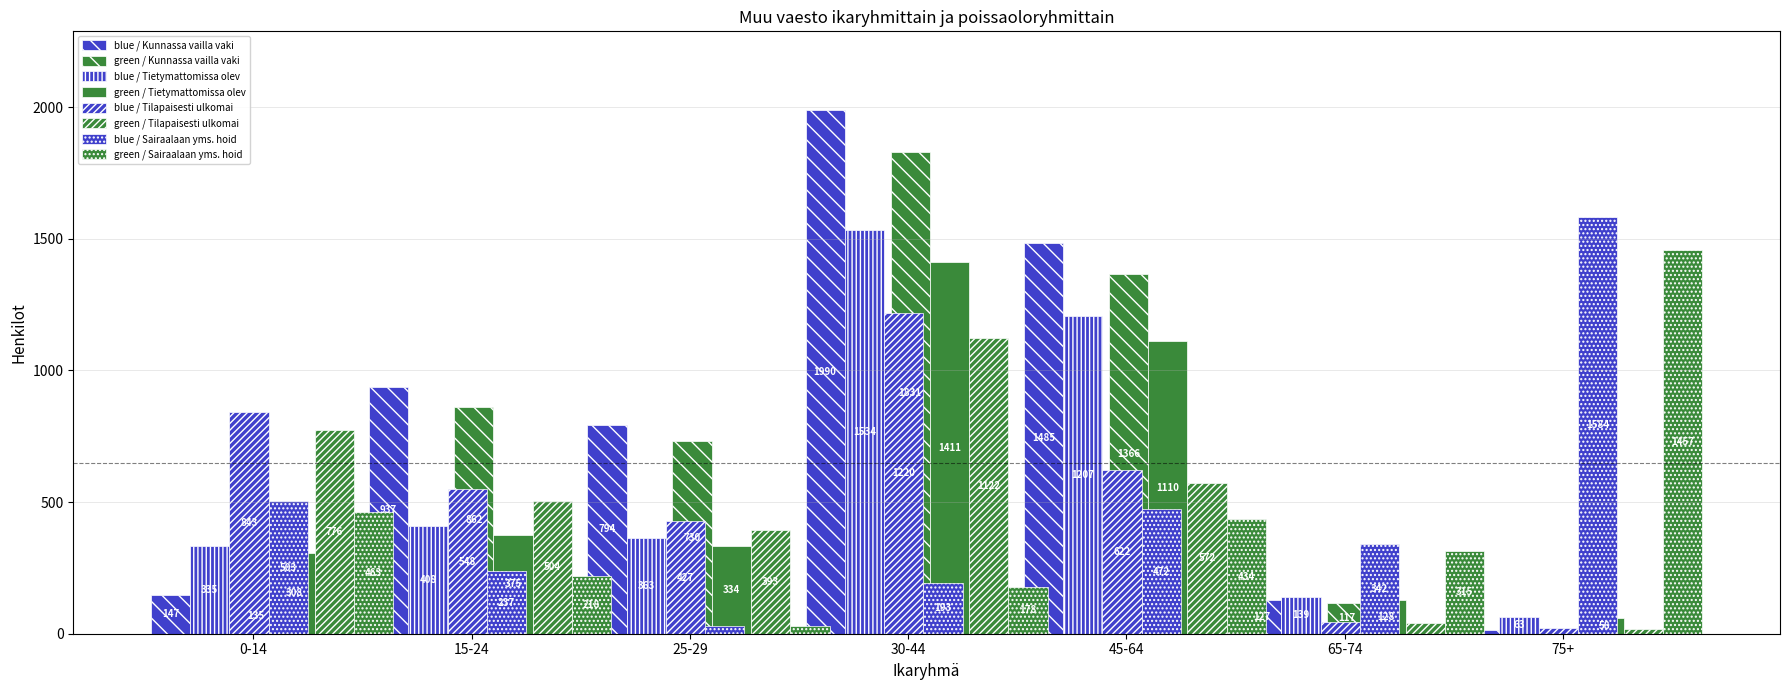

What is the label of the 1st bar from the right?

75+